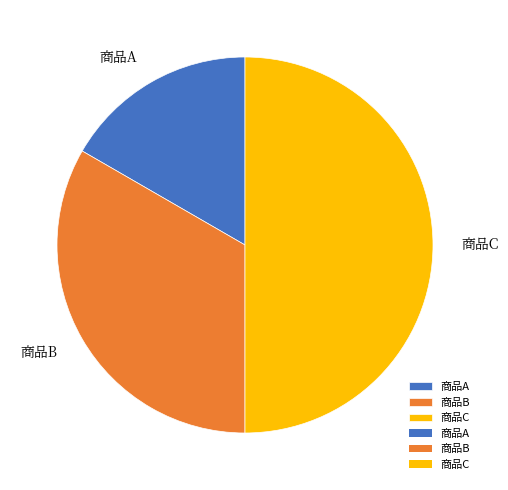

Does 商品B represent more than half of the total?

No